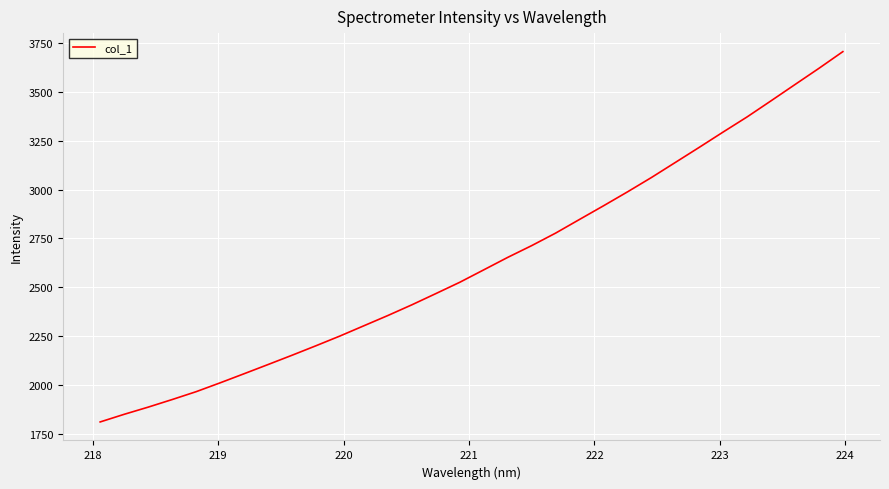

Does the chart display data point markers on the line(s)?

No